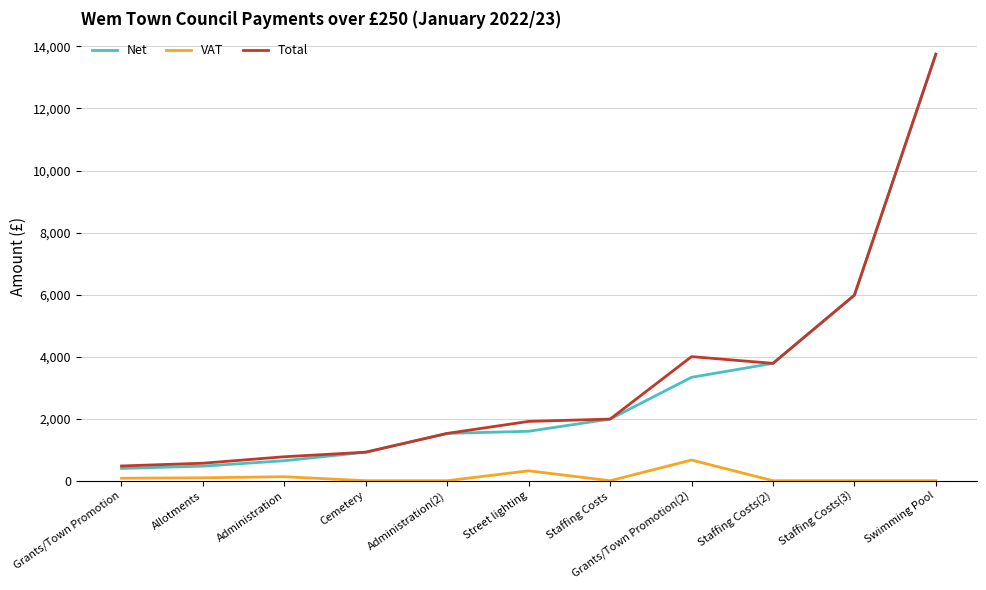

Which series has the largest range (max minus min)?

Net